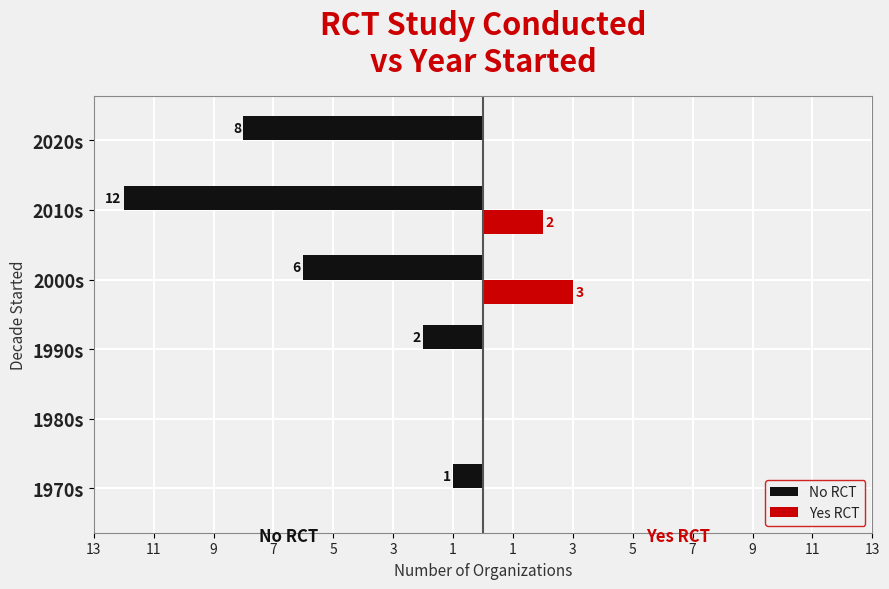

What are all the series names shown in the legend?

No RCT, Yes RCT